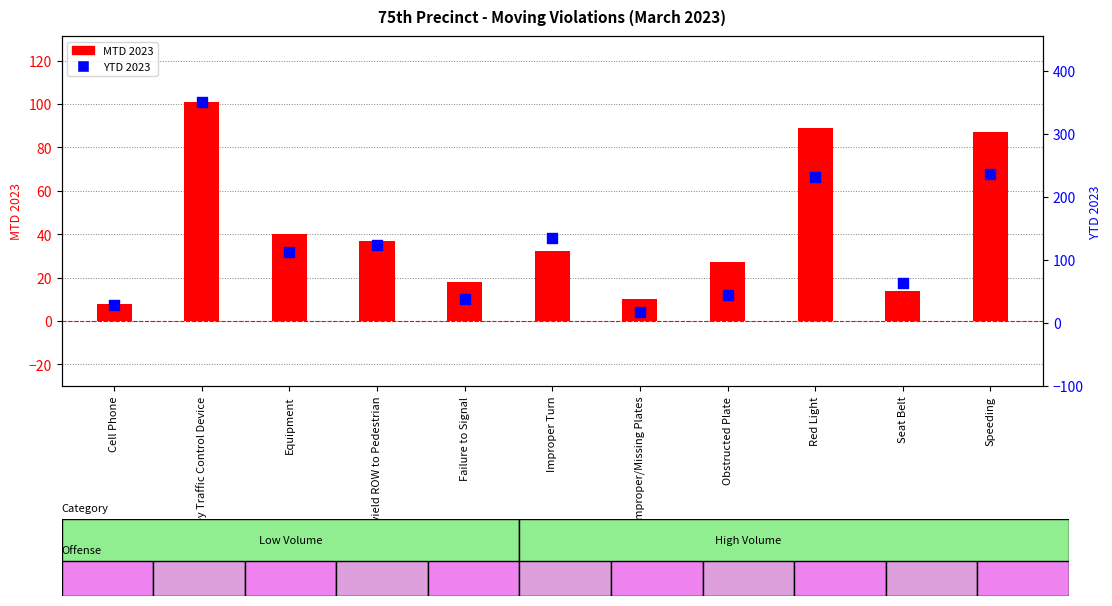

At which category is the sum across all series the highest?

Disobey Traffic Control Device